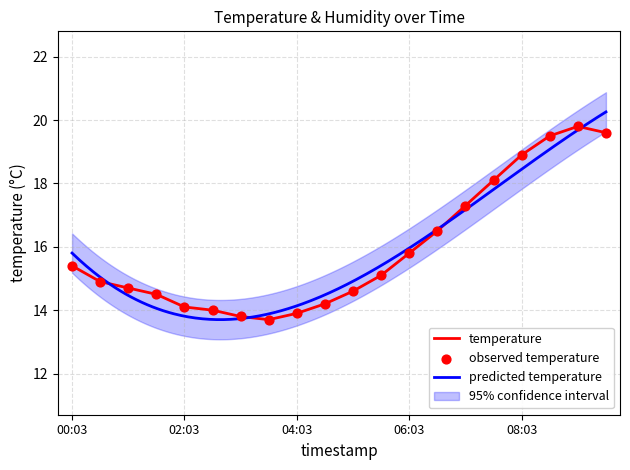

What is the ratio of the value at 09:33 to the value at 04:03?

1.4